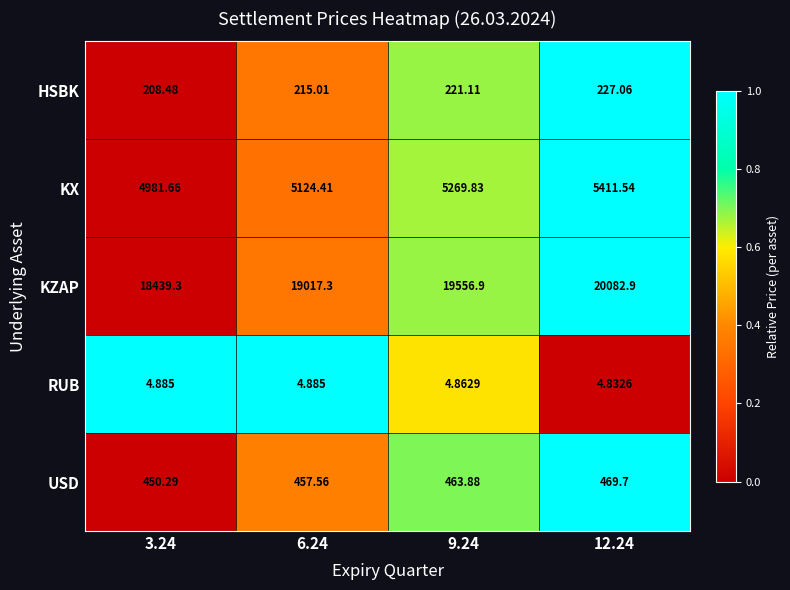

Is the value of USD at 9.24 greater than the value of KX at 9.24?

No